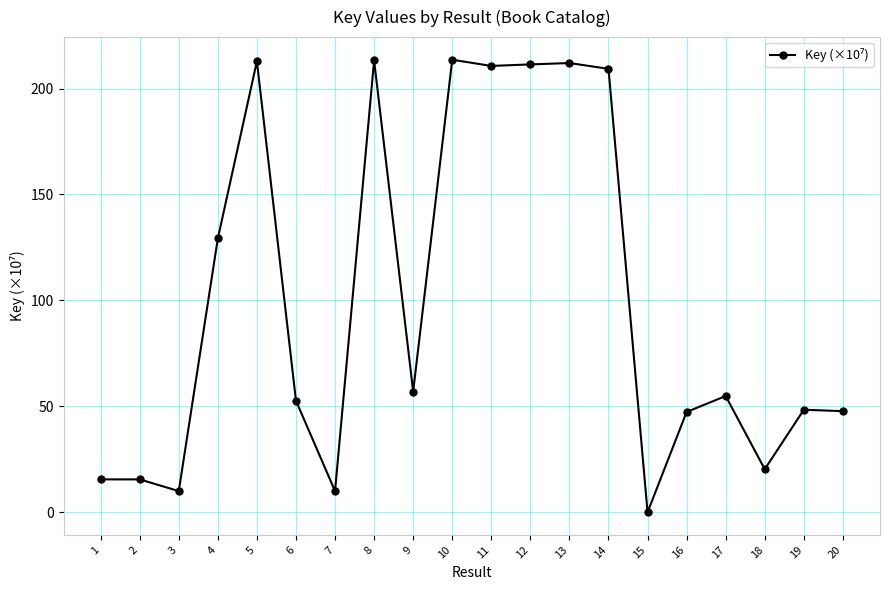

Where is the first local minimum?

3